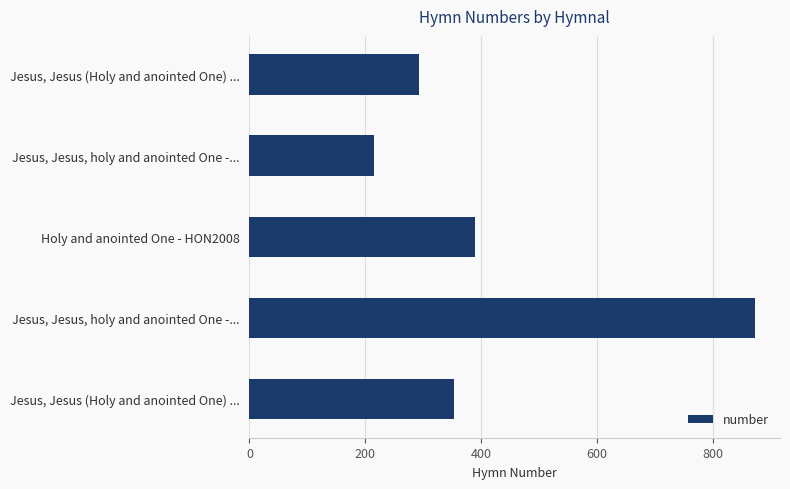

Does the chart contain any negative values?

No